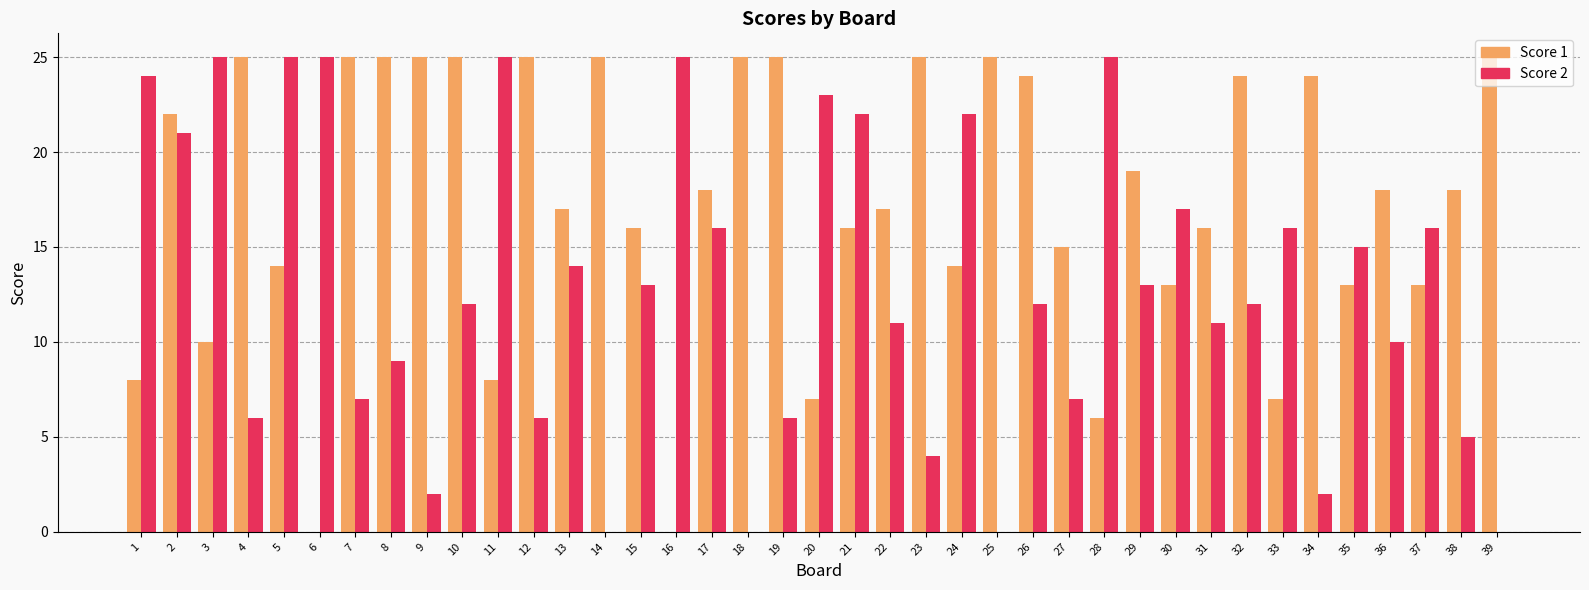

The value of Score 2 at 14 is -10. True or false?

False